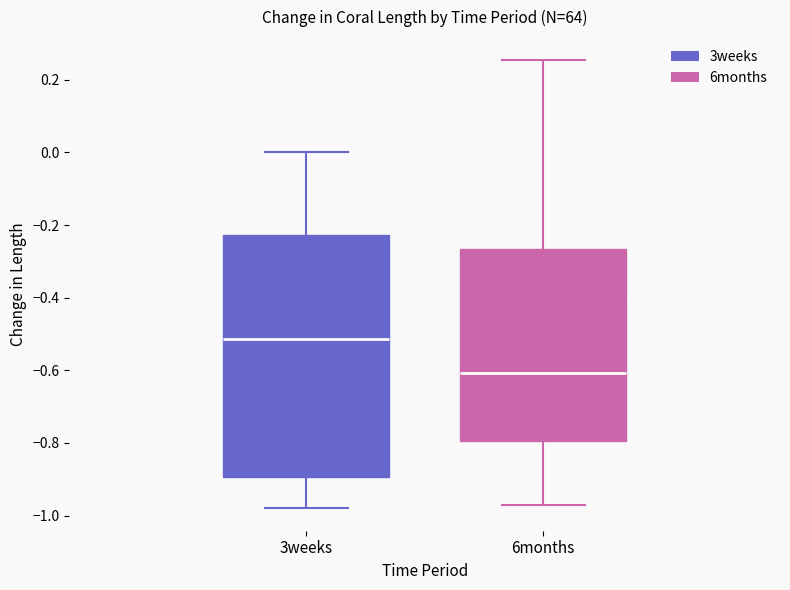

Where does the median line of the box for 3weeks sit on the y-axis? The values are not printed on the chart, so give them approximately, as read against the axis.

-0.52